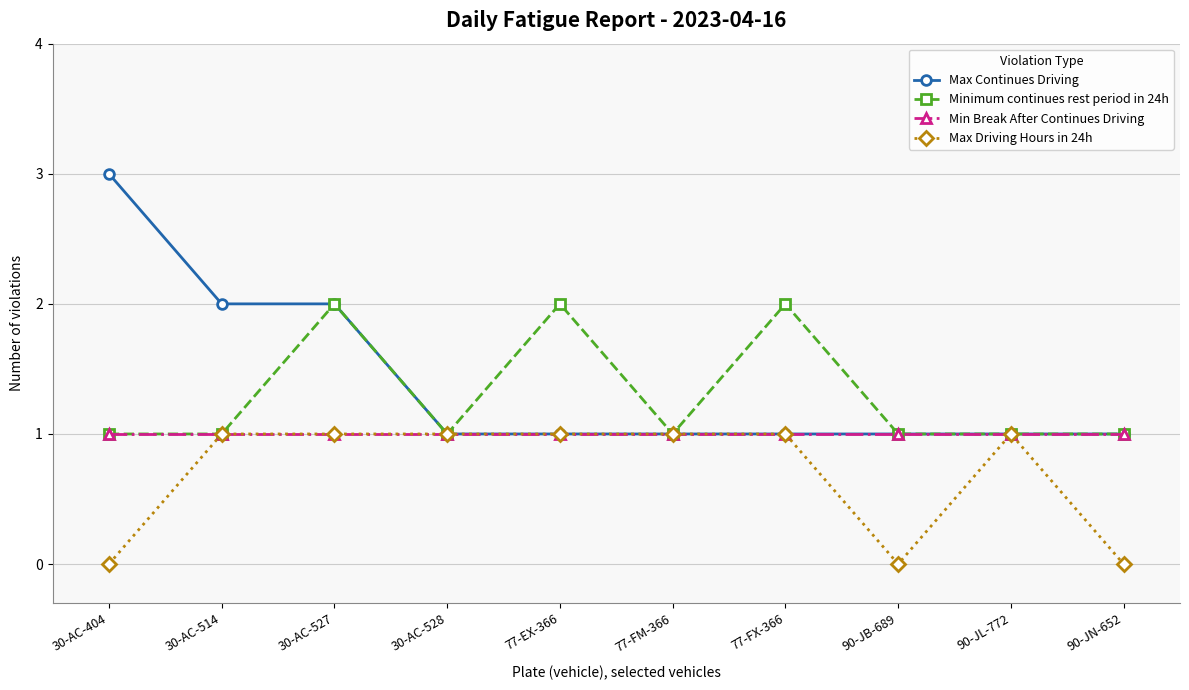

What is the label of the 9th point from the right?

30-AC-514